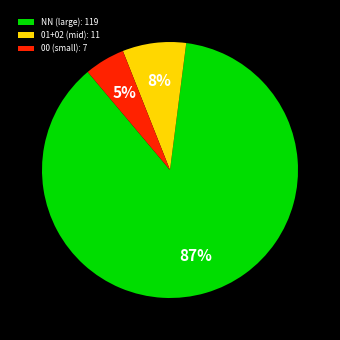

To the nearest percent, what portion does NN (large): 119 represent?

87%